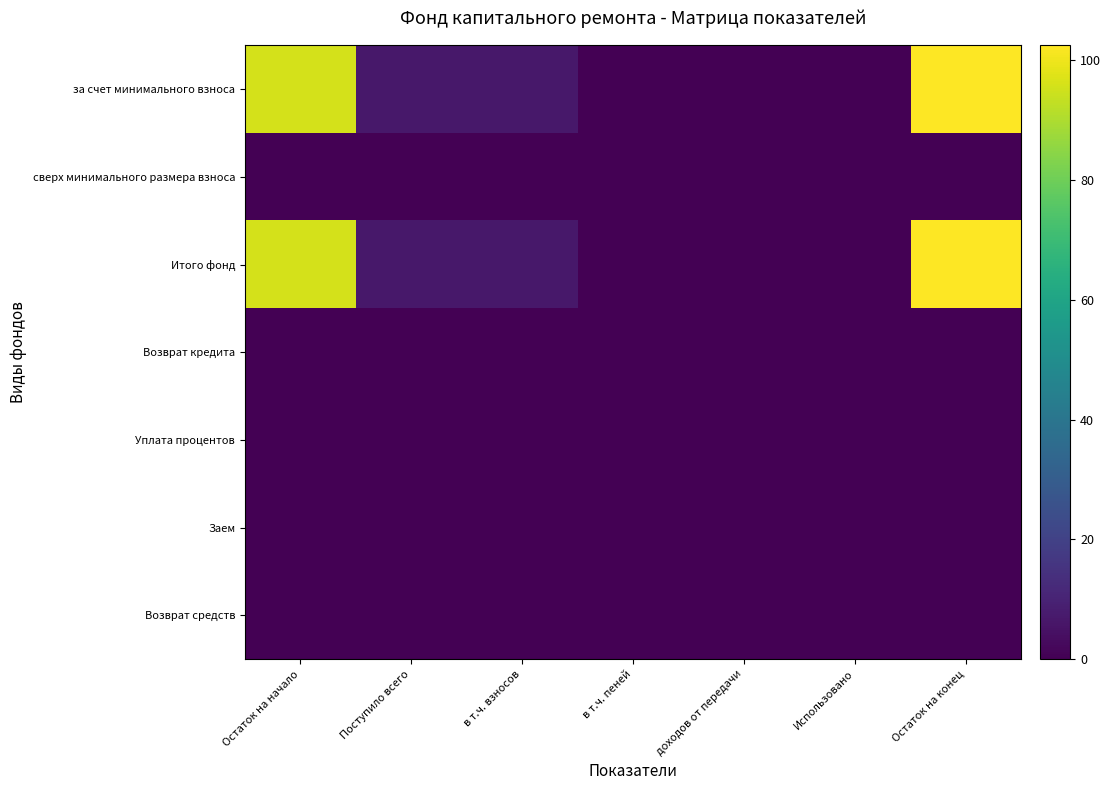

Rank the series by their maximum value, from highest to lowest.

за счет минимального взноса, Итого фонд, сверх минимального размера взноса, Возврат кредита, Уплата процентов, Заем, Возврат средств